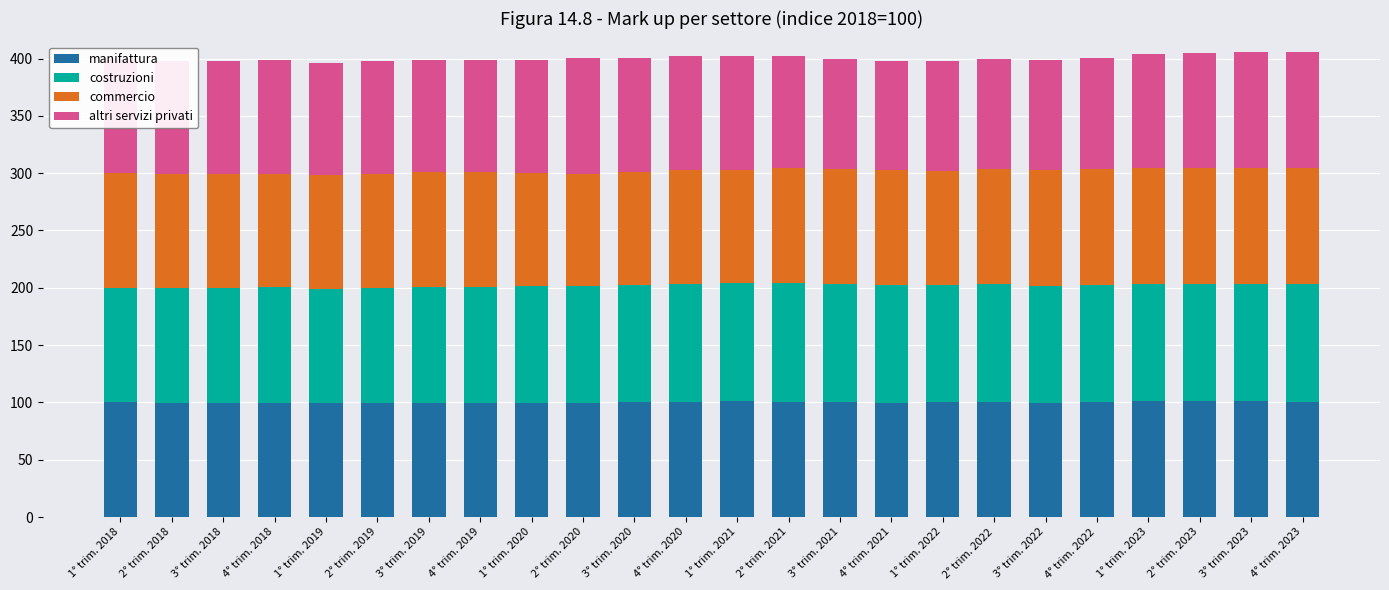

What is the minimum value for manifattura?

99.3